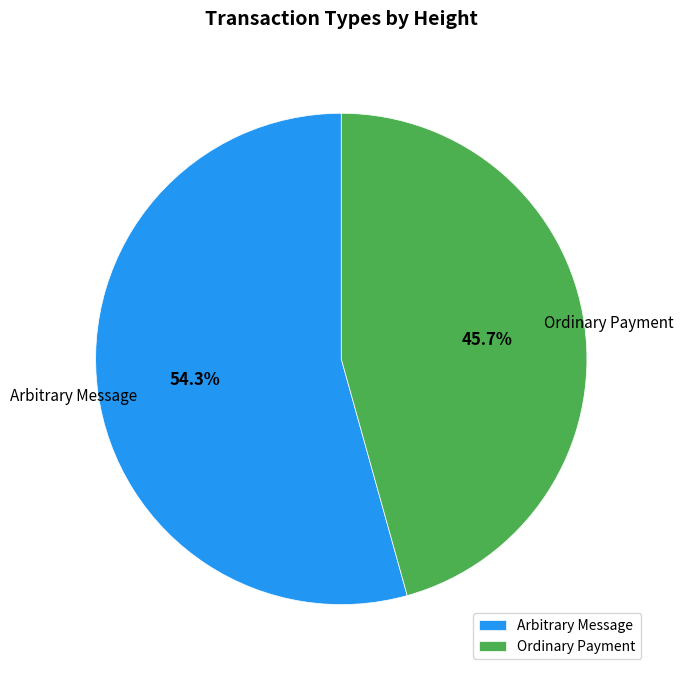

Which category has the biggest portion of the pie?

Arbitrary Message